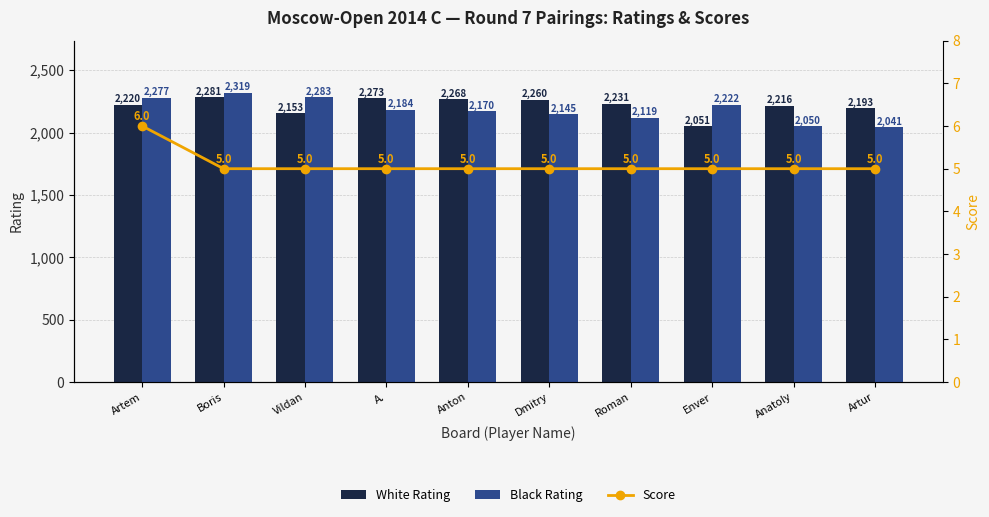

What is the label of the 9th bar from the left?

Anatoly